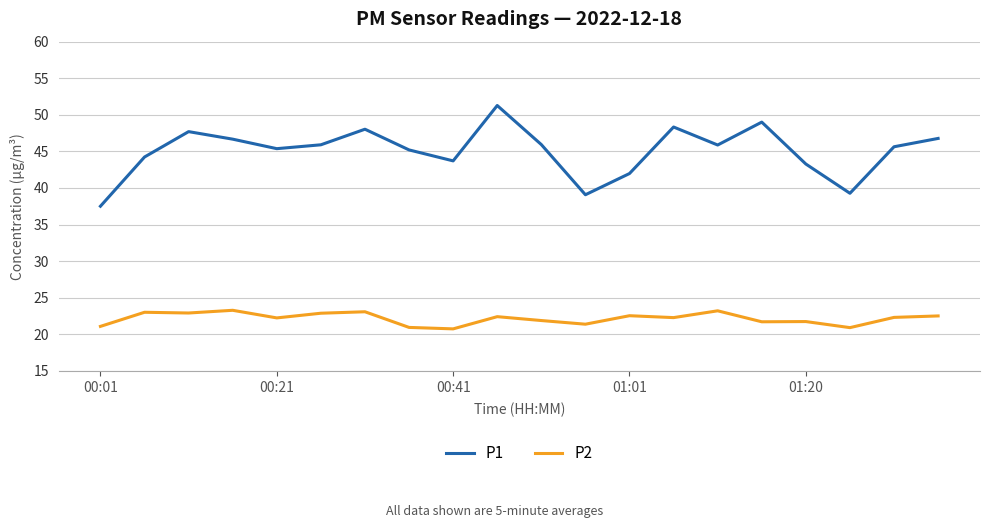

Rank the series by their average value, from lowest to highest.

P2, P1